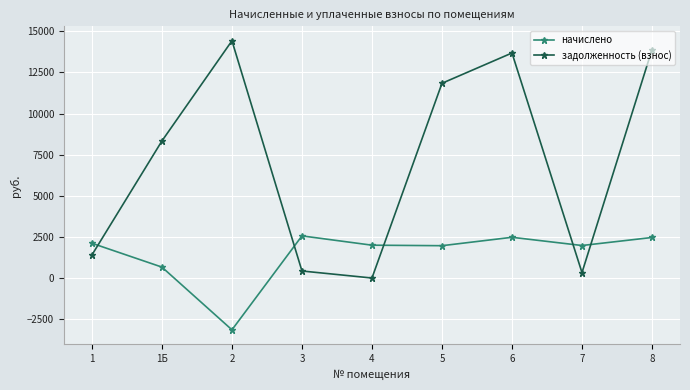

What is the highest value of the начислено series?

2562.3